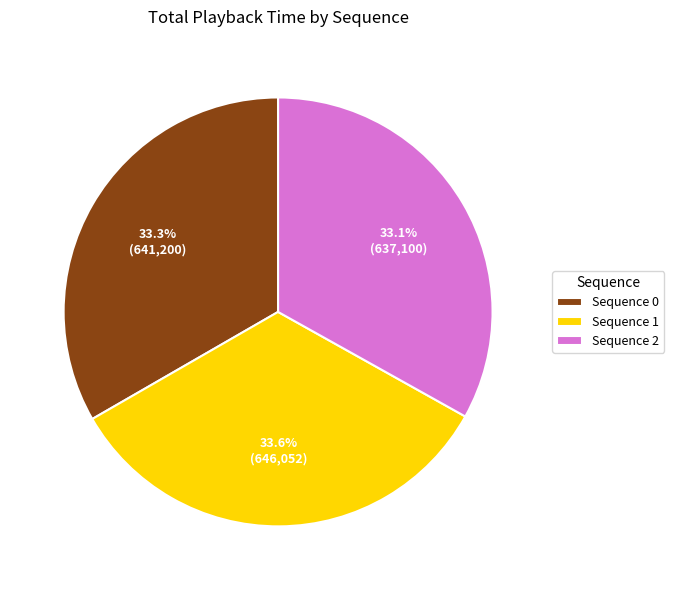

Does any single category account for the majority?

No